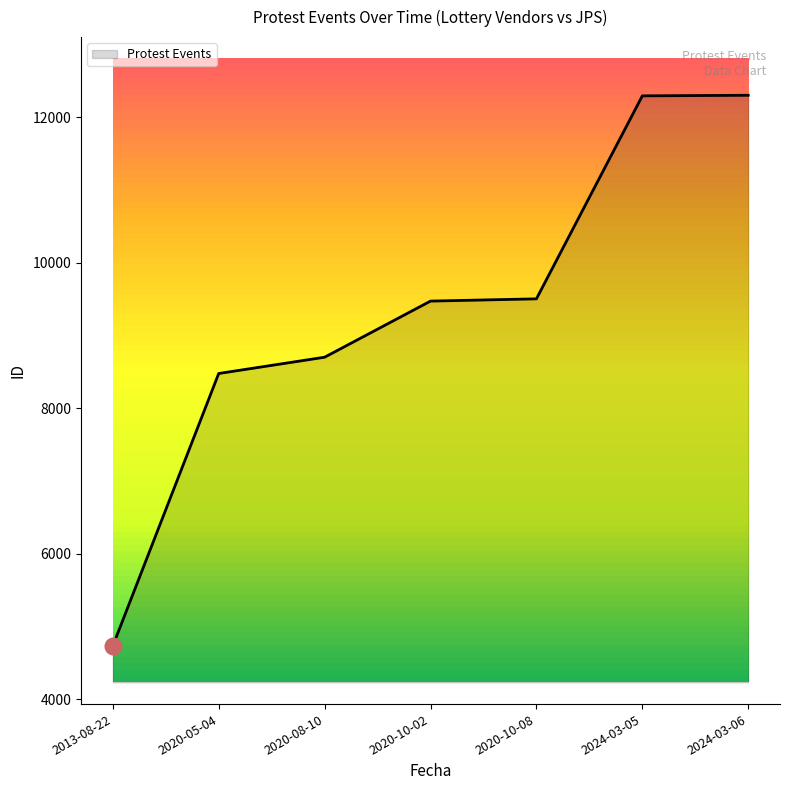

Count the number of data series in this chart.

1